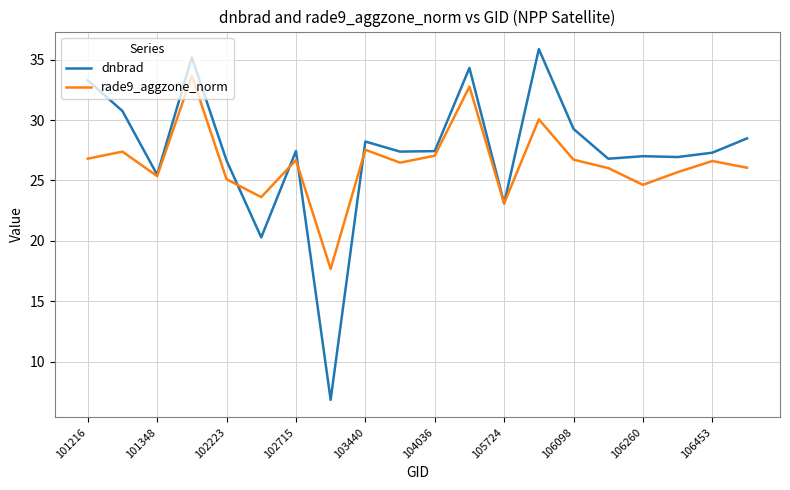

Which series has the largest range (max minus min)?

dnbrad